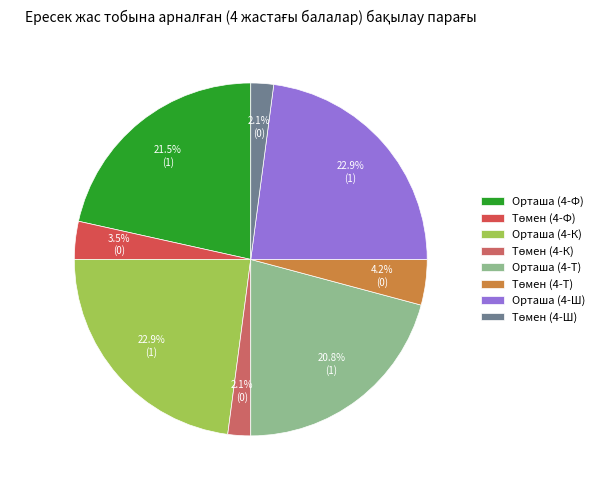

Count the number of slices in the pie.

8